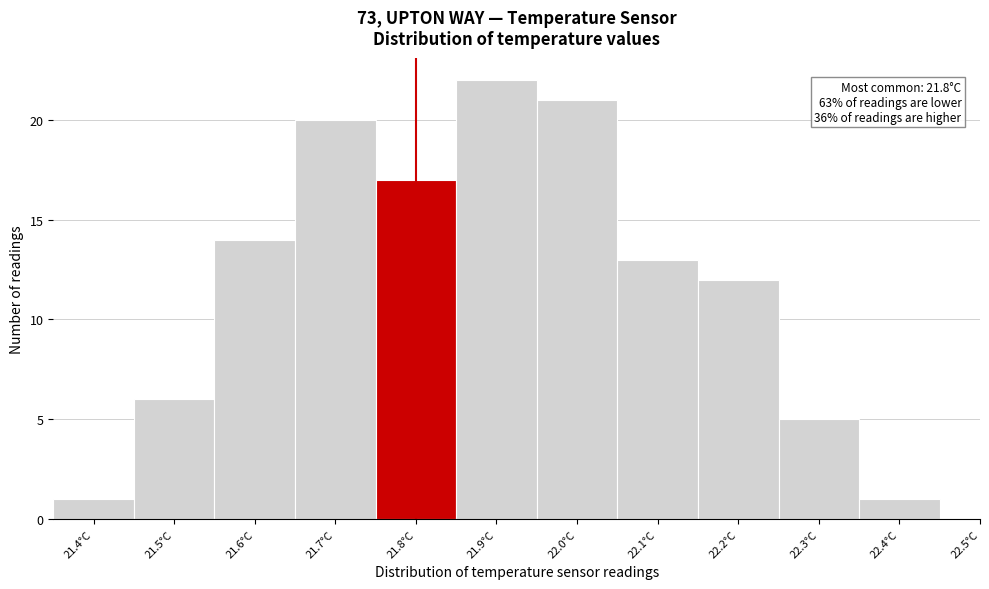

Which range on the x-axis has the tallest bar?

21.85 to 21.95